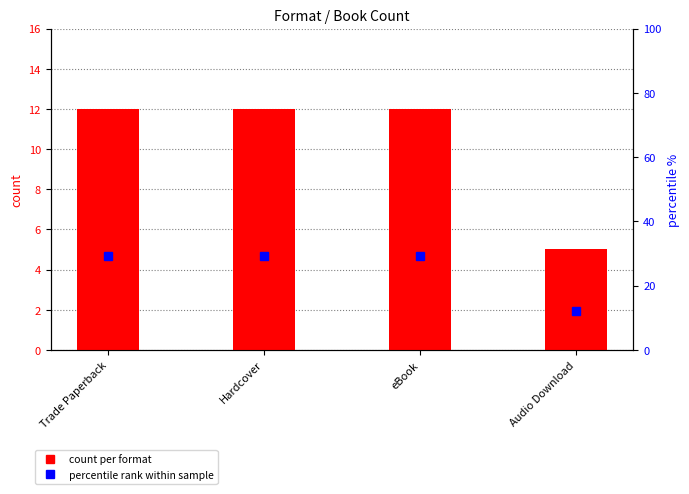

The value at Hardcover is 12. True or false?

True